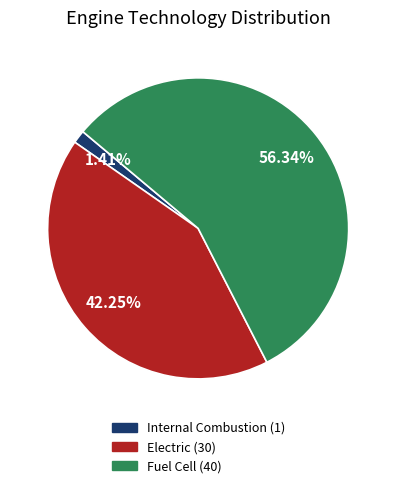

To the nearest percent, what is the difference between the largest and smallest slice percentages?

55%